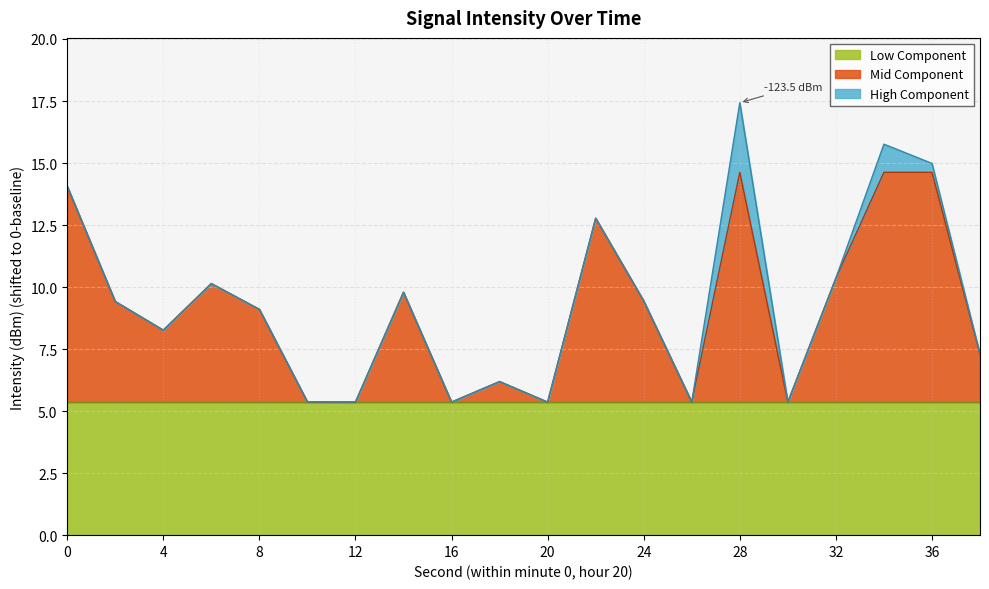

Where is the first local minimum?

4